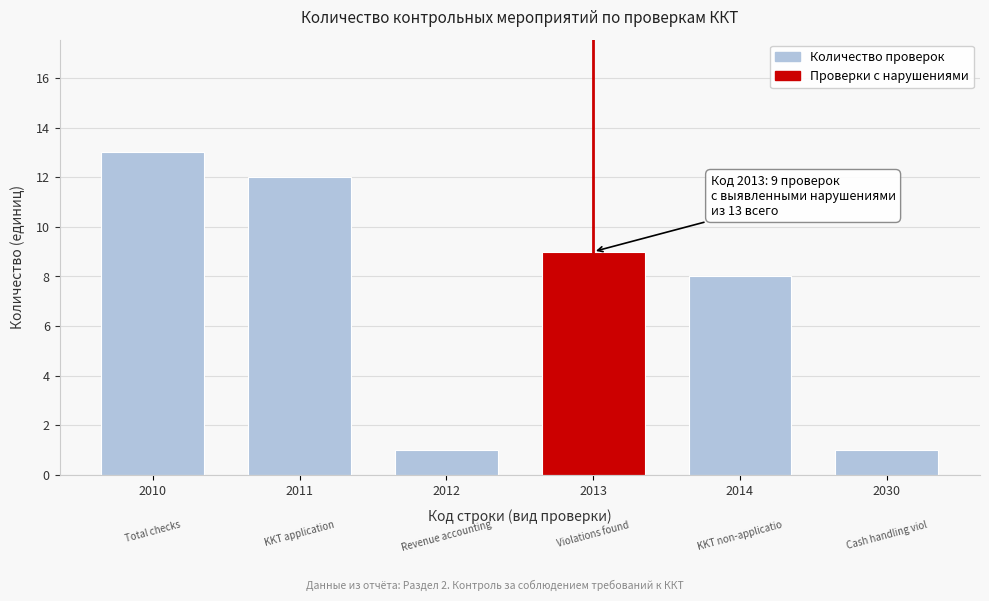

Reading left to right, transcribe all the data shown in this chart.

2010=13	2011=12	2012=1	2013=9	2014=8	2030=1